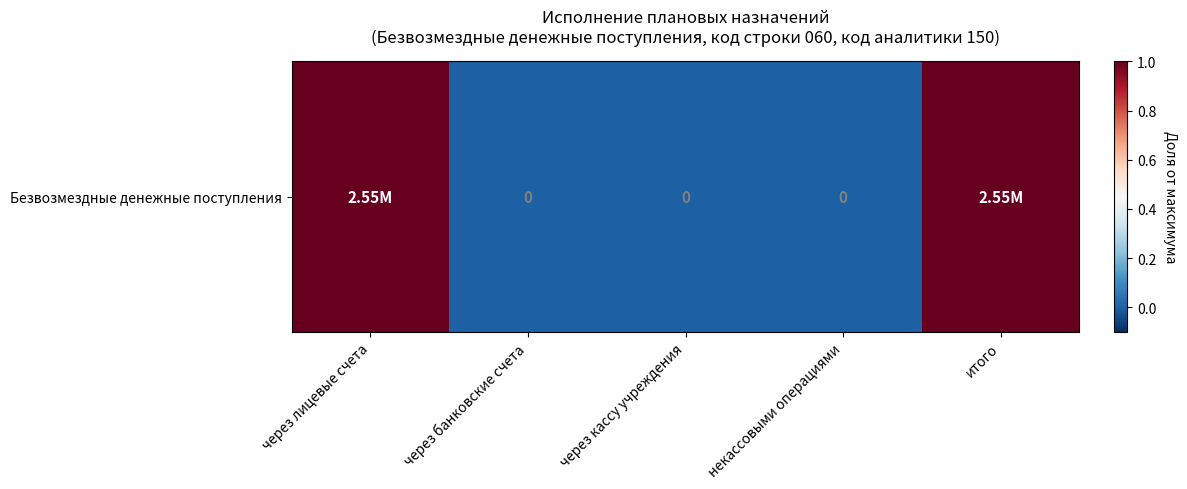

How many values are above zero?

2